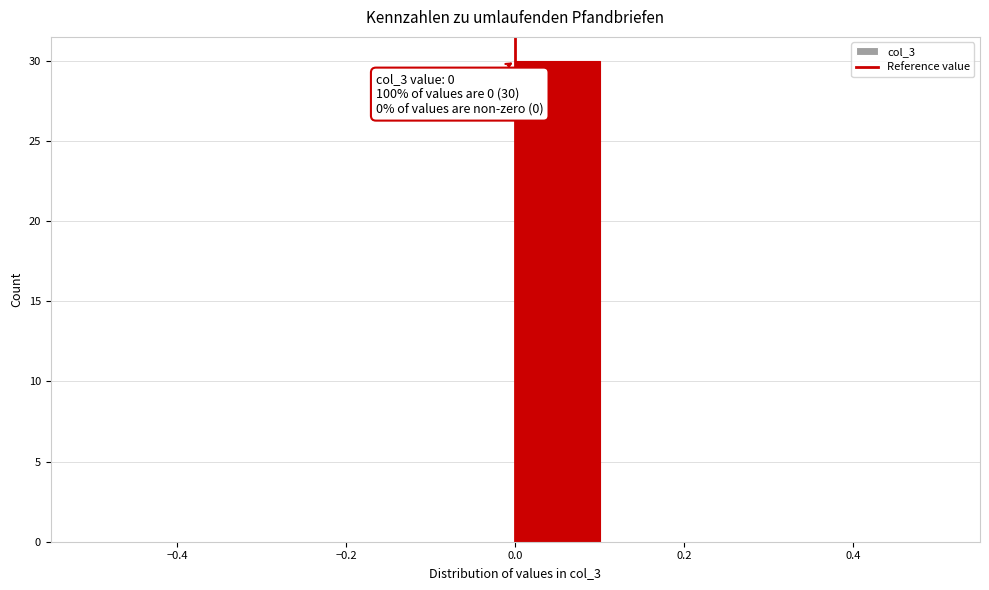

Which range on the x-axis has the tallest bar?

0.0 to 0.1